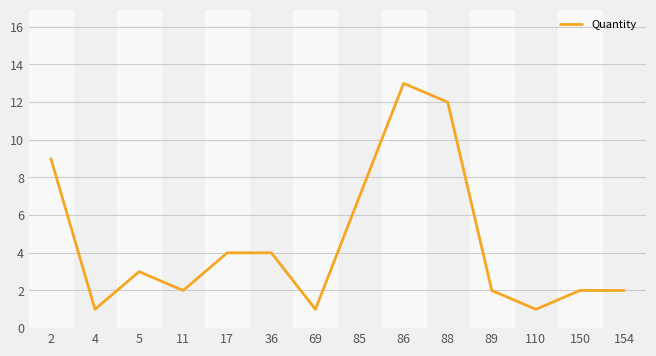

How many interior local valleys (lower than both neighbors) does the data have?

4